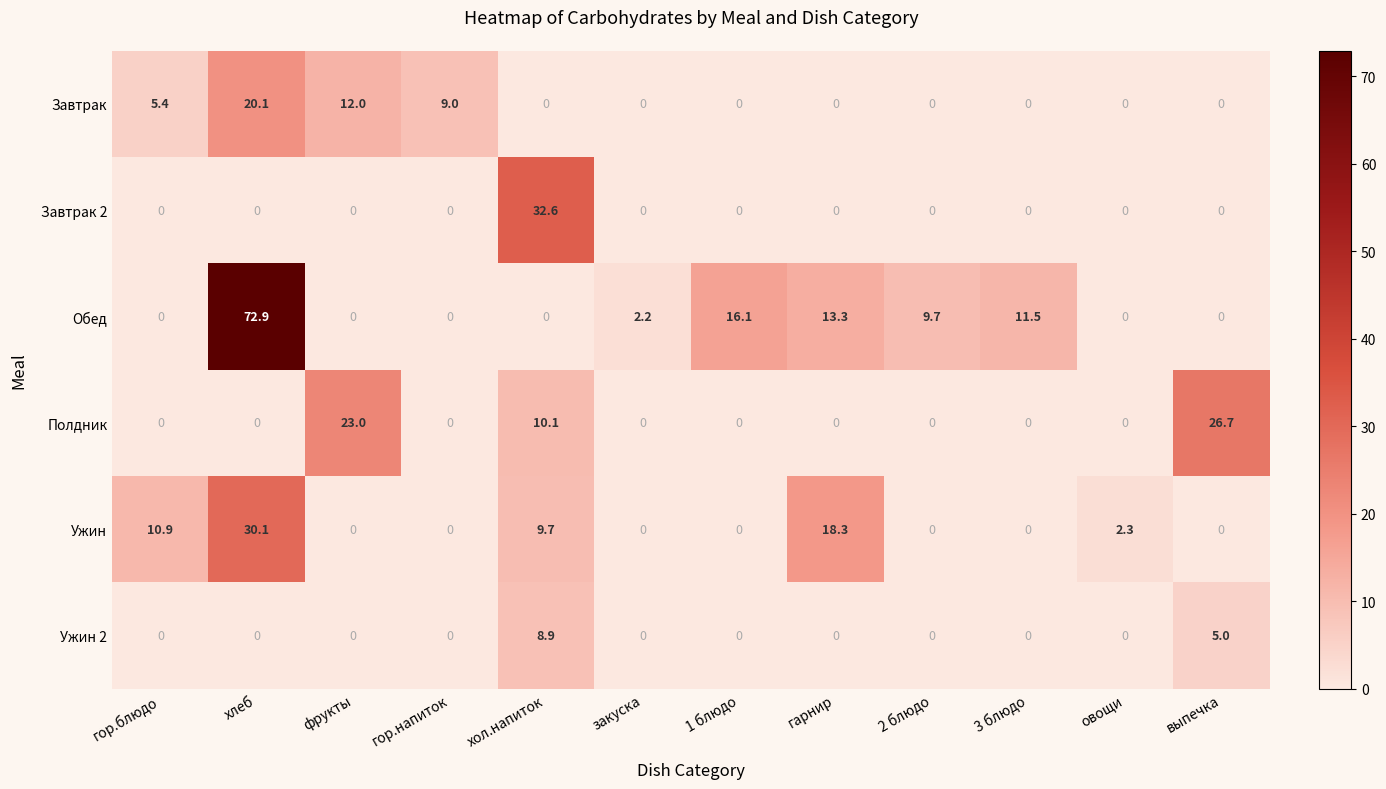

What is the total value across all series at гарнир?

31.6